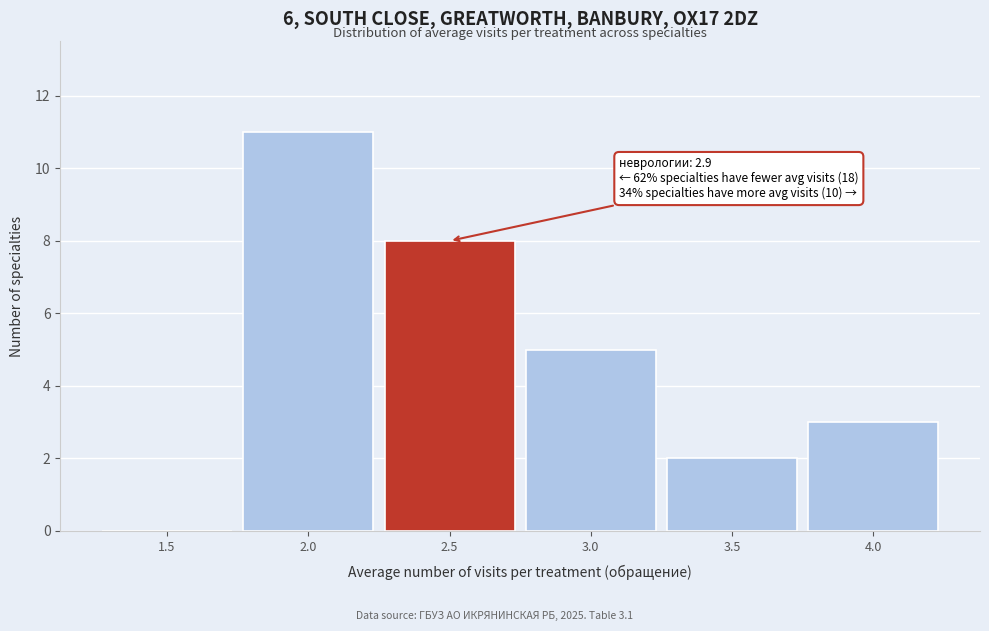

Reading left to right, list all the values displayed in this chart.

1.5=0	2.0=11	2.5=8	3.0=5	3.5=2	4.0=3